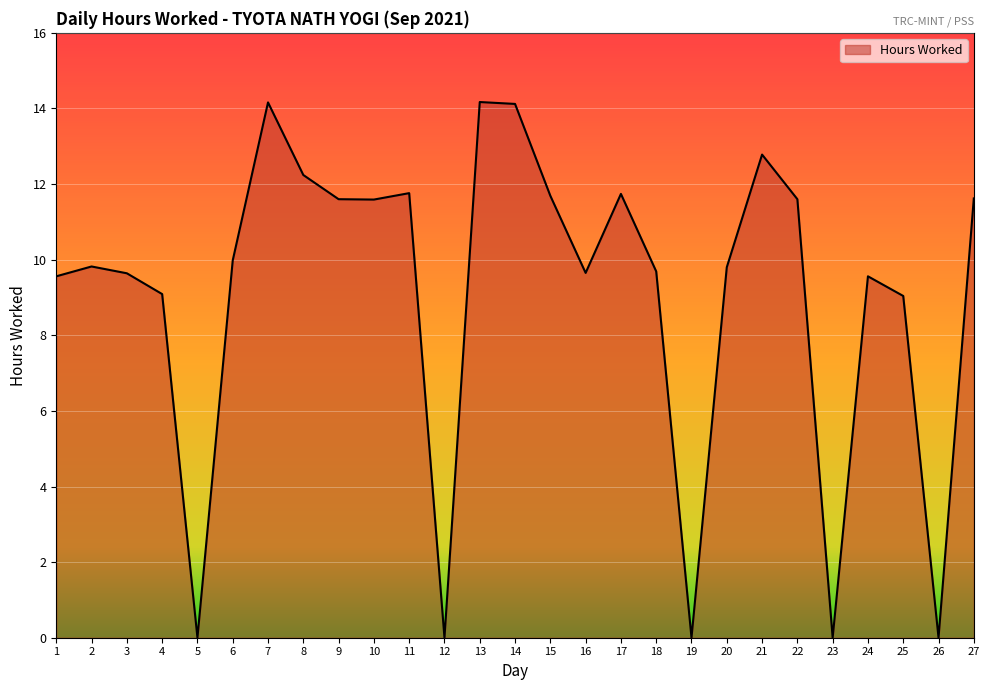

What is the maximum value shown in the chart?

14.2